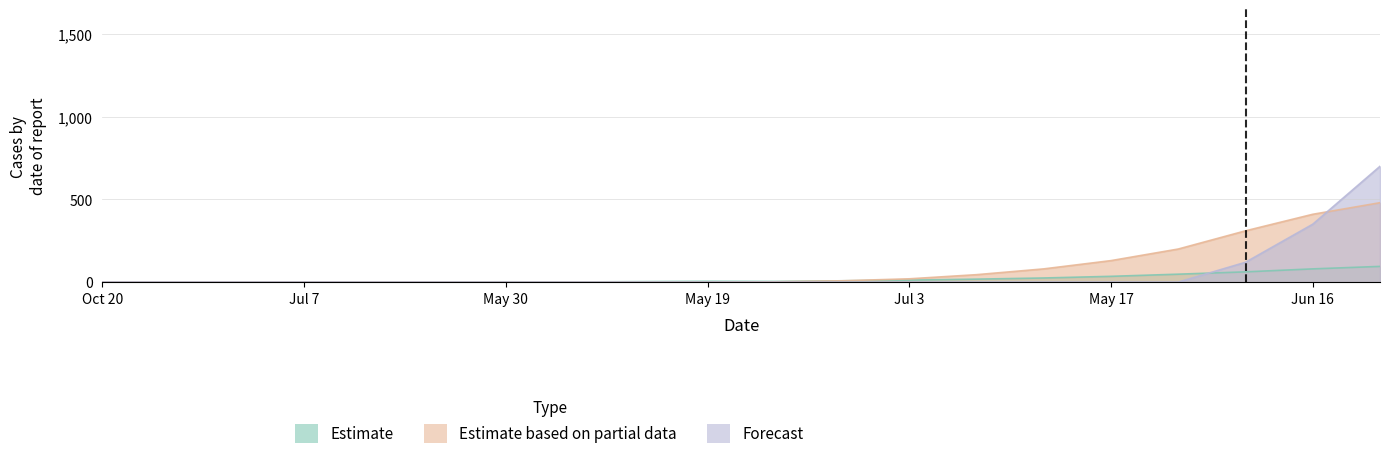

Is the value of Estimate at 2011-05-19 greater than the value of Forecast at 2012-04-14?

Yes